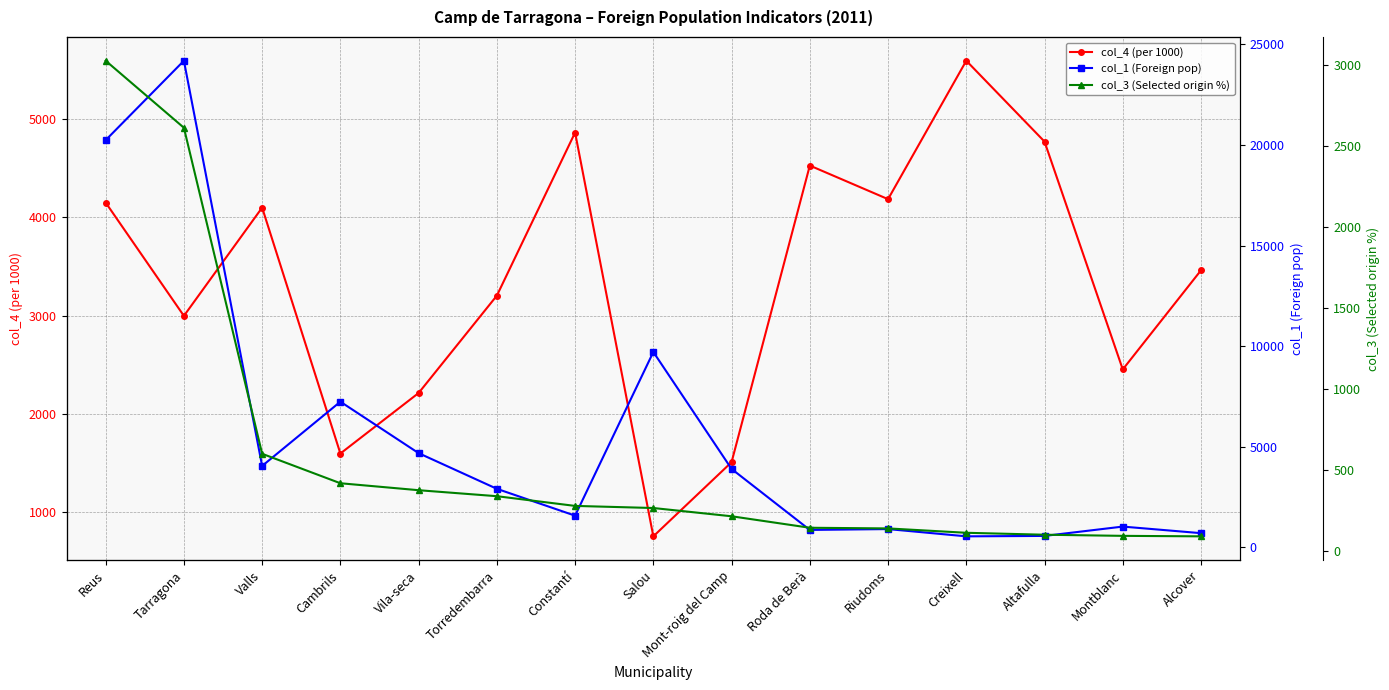

True or false: col_1 (Foreign pop) has a value of 397 at Altafulla.

False